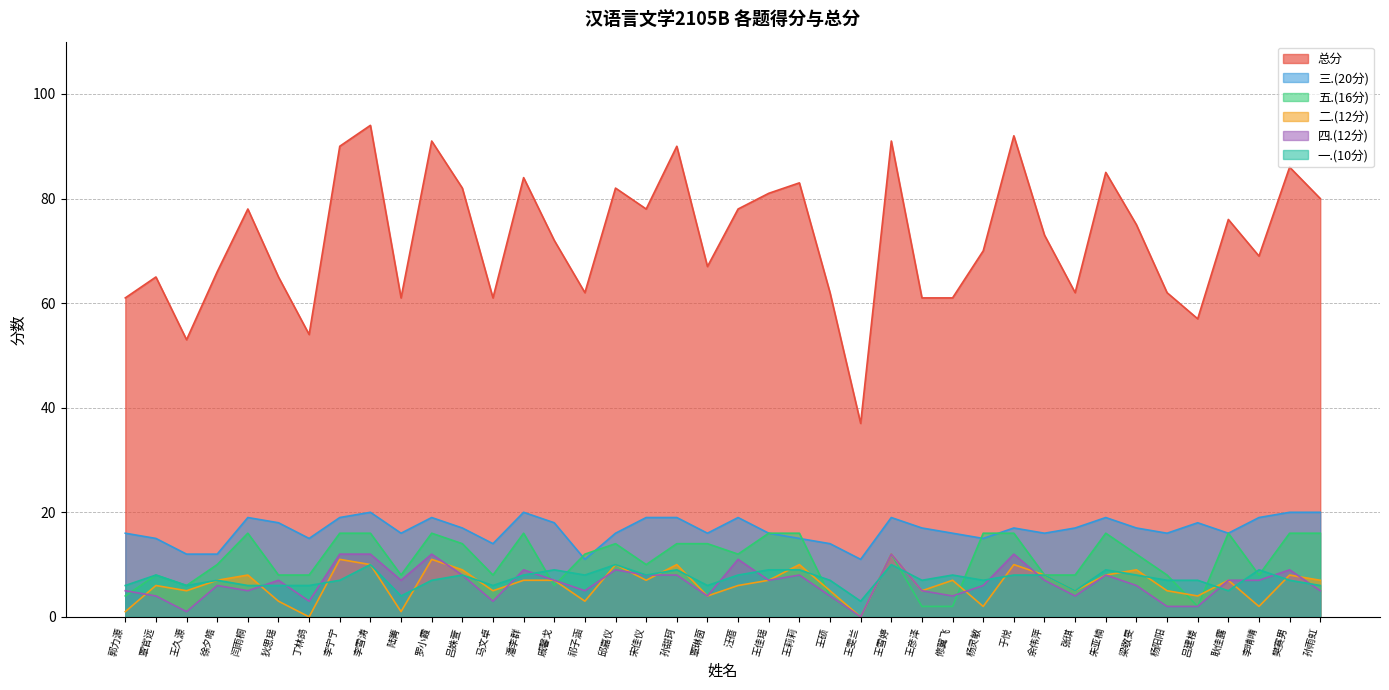

True or false: 总分 and 五.(16分) cross at least once.

False